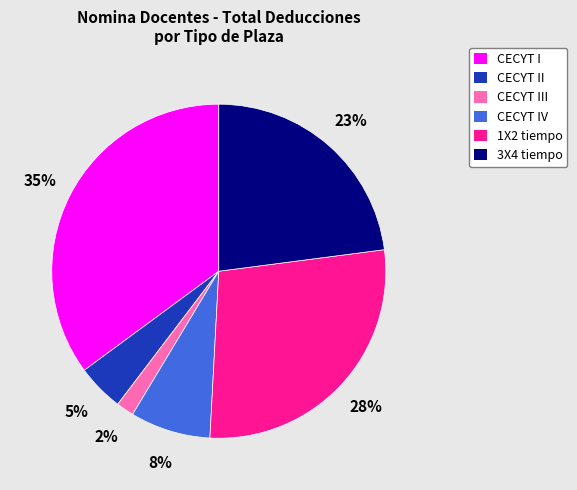

Between CECYT I and 3X4 tiempo, which is larger?

CECYT I